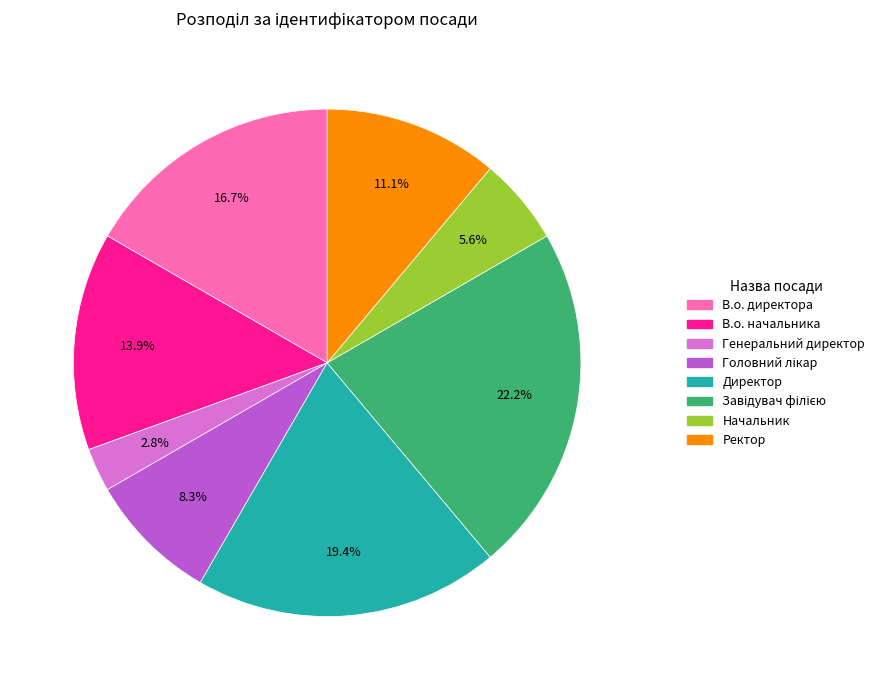

Which has a higher value, Начальник or Ректор?

Ректор